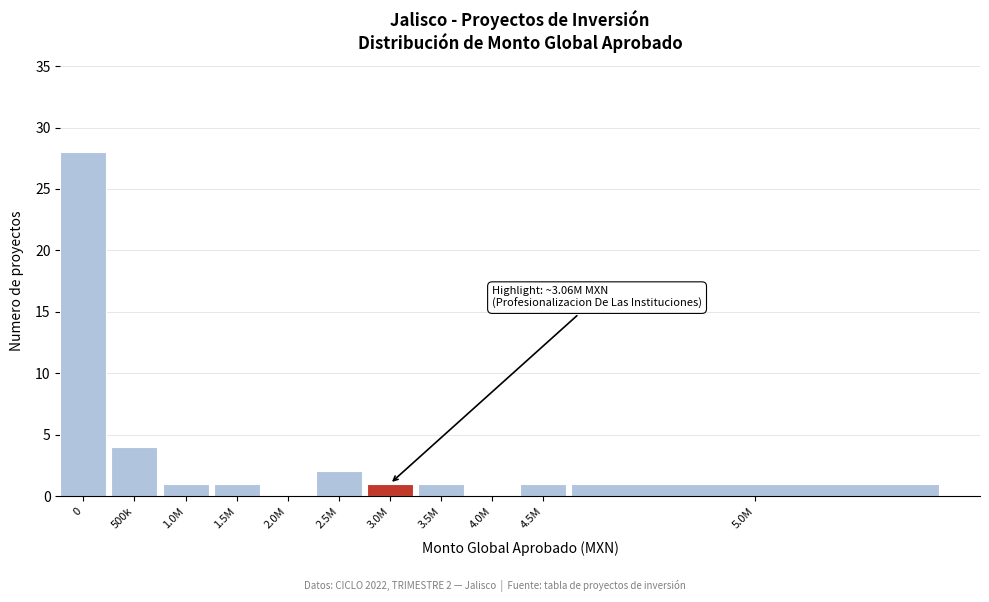

Reading left to right, extract all data points from this chart.

0=28	500k=4	1.0M=1	1.5M=1	2.0M=0	2.5M=2	3.0M=1	3.5M=1	4.0M=0	4.5M=1	5.0M=1